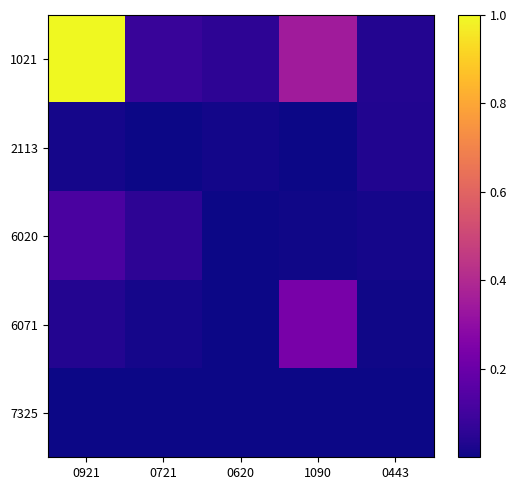

At which category does the chart reach its peak across all series?

0921